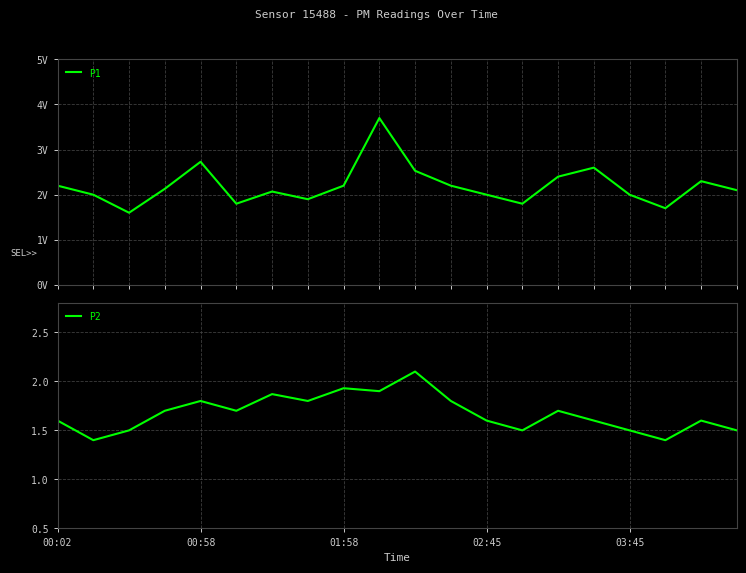

Reading left to right, extract all data points from this chart.

P1: 2.2	2.0	1.6	2.1	2.7	1.8	2.1	1.9	2.2	3.7	2.5	2.2	2.0	1.8	2.4	2.6	2.0	1.7	2.3	2.1
P2: 1.6	1.4	1.5	1.7	1.8	1.7	1.9	1.8	1.9	1.9	2.1	1.8	1.6	1.5	1.7	1.6	1.5	1.4	1.6	1.5